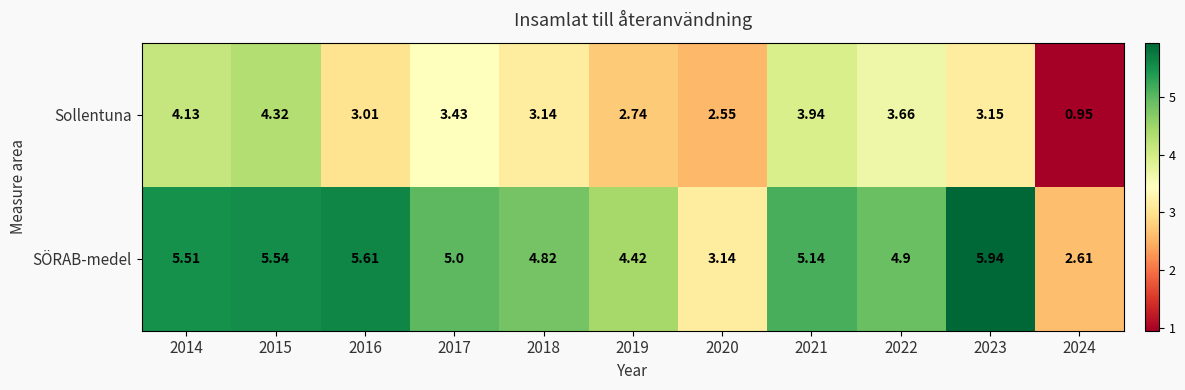

What is the total value across all series at 2014?

9.6